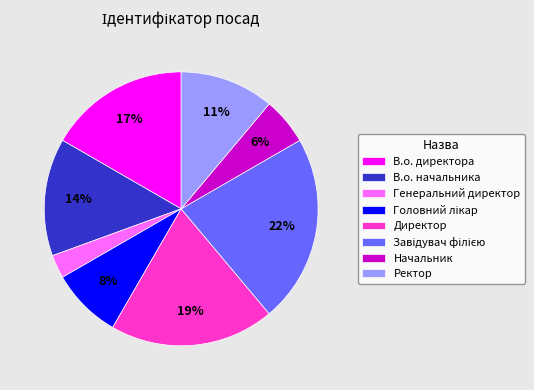

To the nearest percent, what portion does В.о. начальника represent?

14%